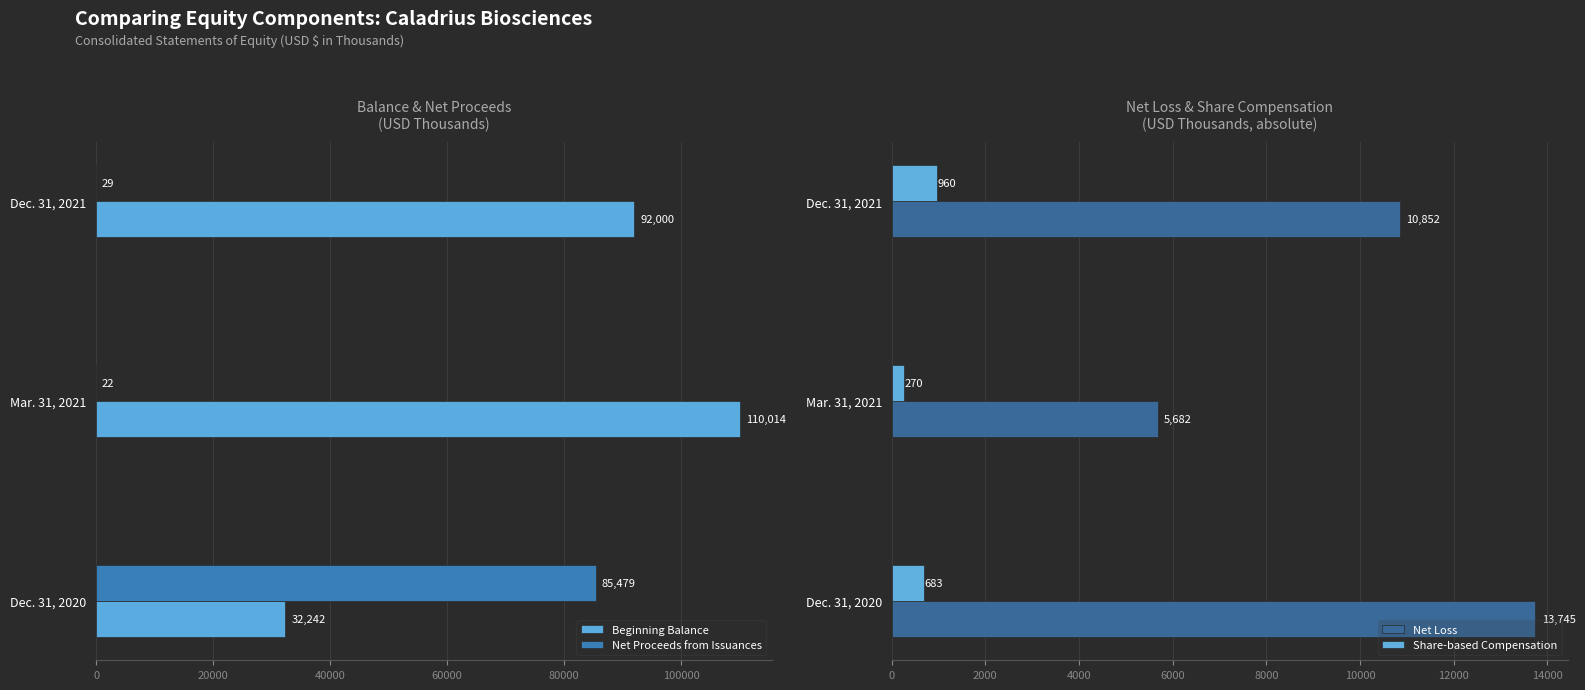

Reading left to right, list all the values displayed in this chart.

Beginning Balance: 0=32242	20000=110014	40000=92000
Net Proceeds from Issuances: 0=85479	20000=22	40000=29
Net Loss: 0=13745	20000=5682	40000=10852
Share-based Compensation: 0=683	20000=270	40000=960